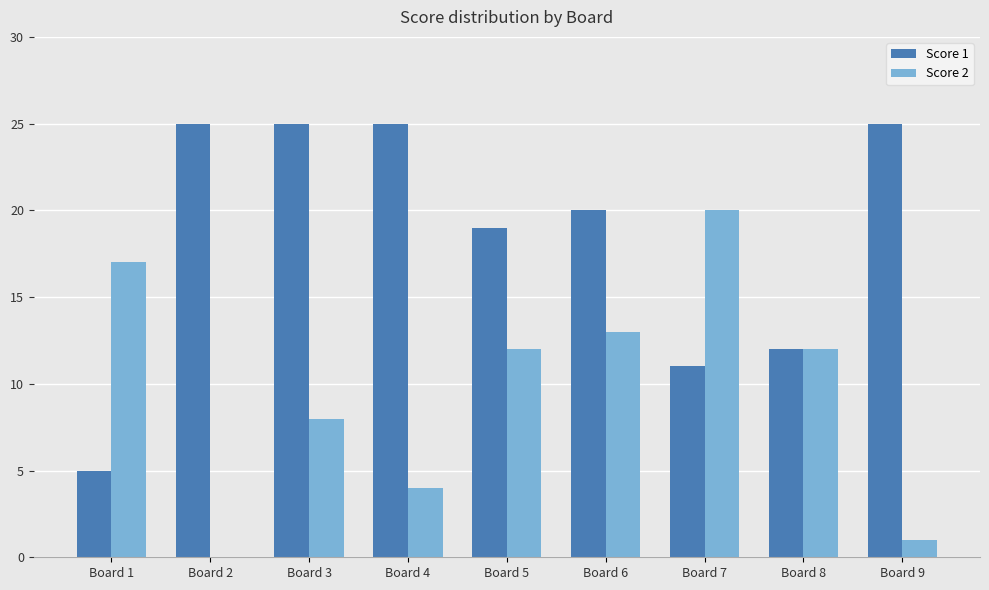

What are all the series names shown in the legend?

Score 1, Score 2